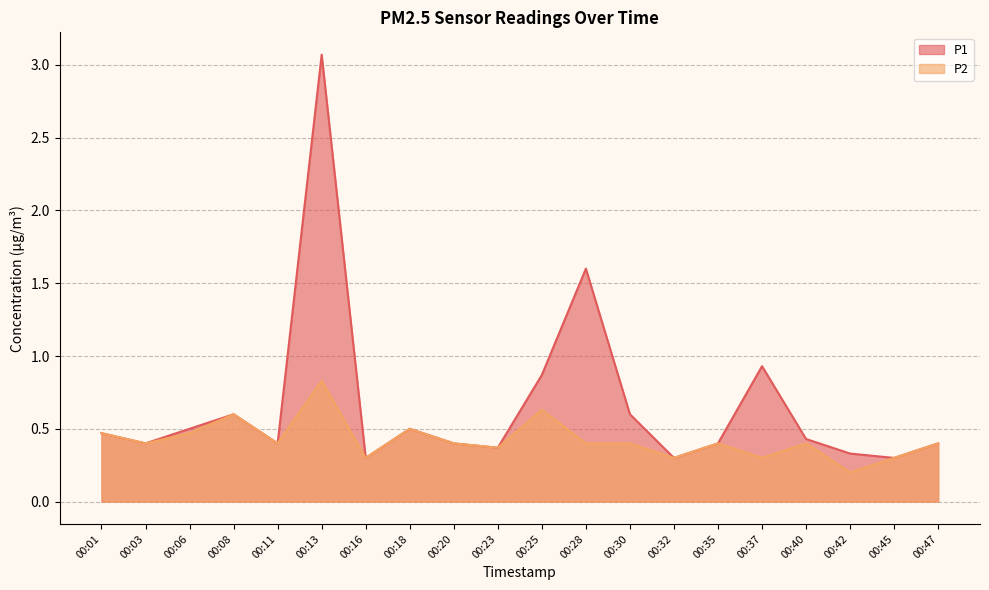

Where is the first local maximum for P2?

00:08